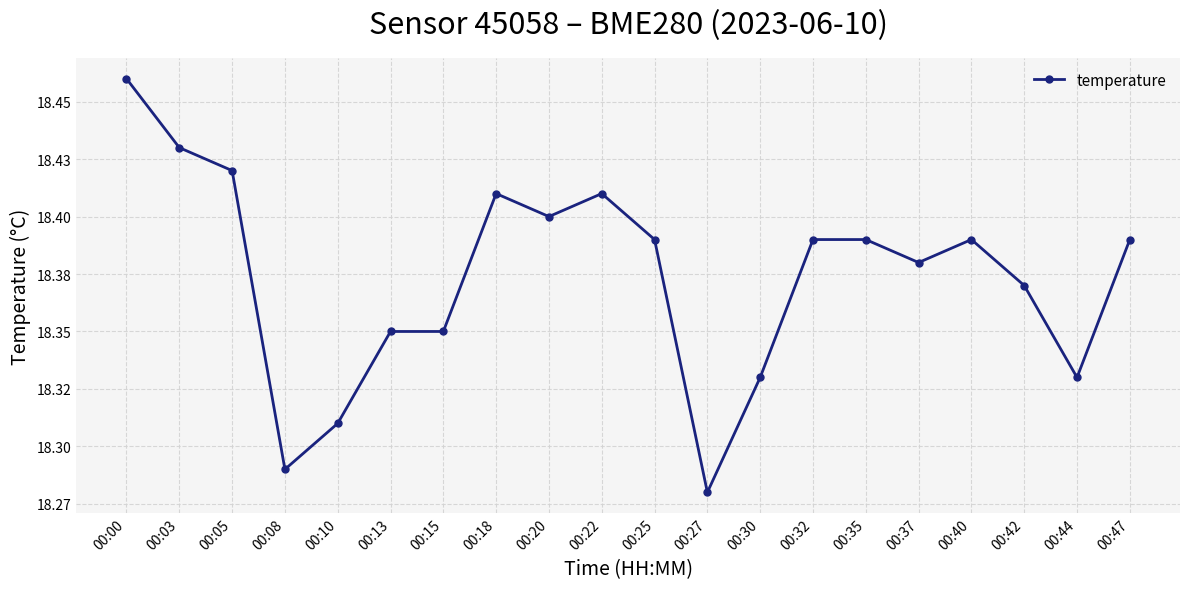

What is the change in value from 00:15 to 00:22?

+0.1